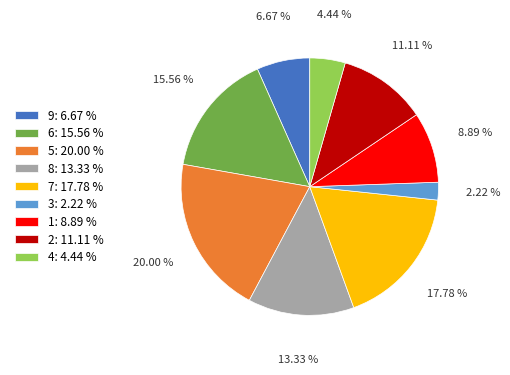

To the nearest percent, what is the difference between the largest and smallest slice percentages?

18%